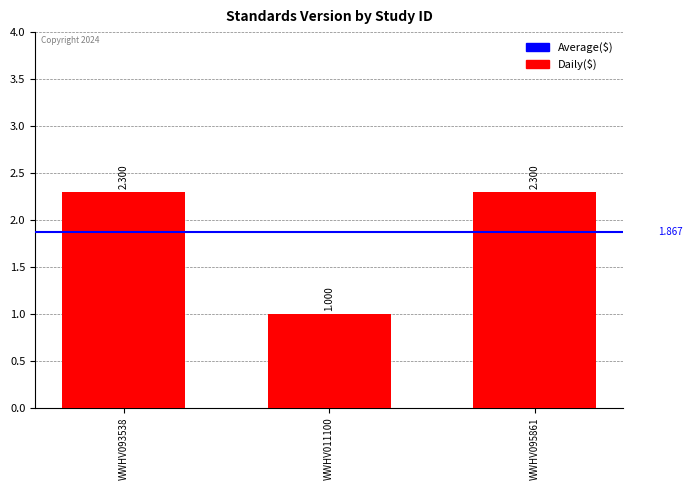

Does the chart contain any negative values?

No